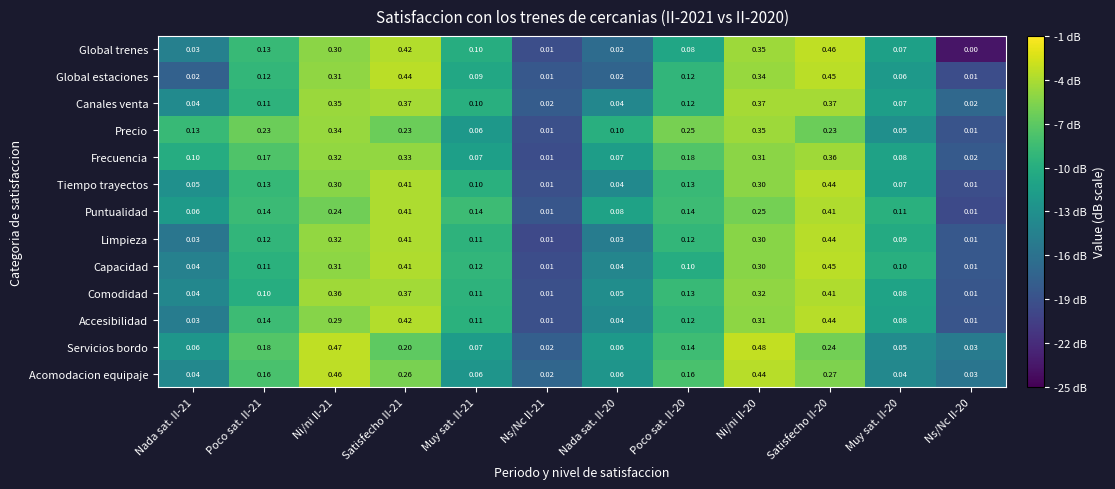

Between Muy sat. II-21 and Ni/ni II-20, which series saw the biggest shift?

Servicios bordo